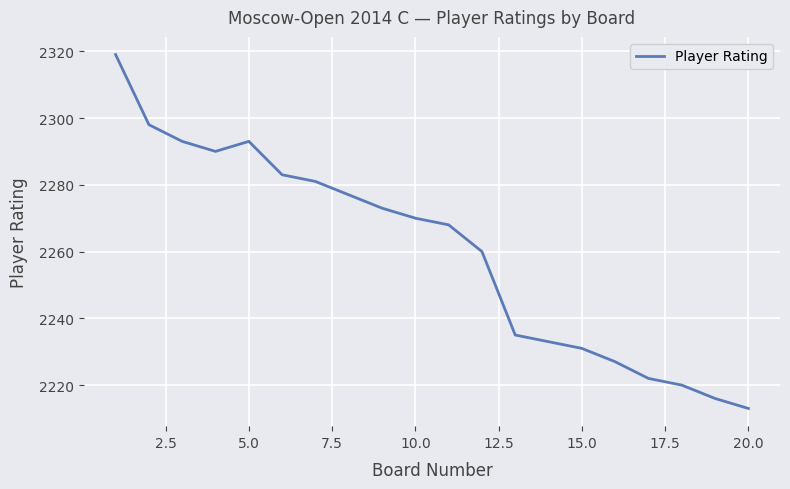

What is the difference between the maximum and minimum values?

106